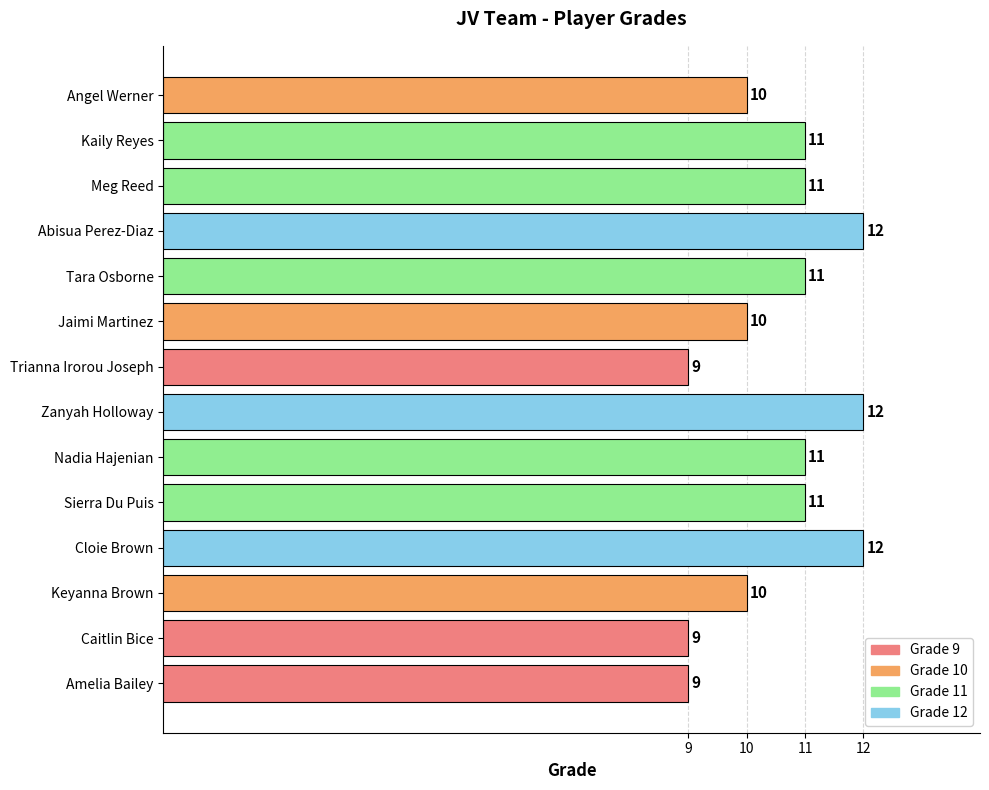

True or false: the data shows 9 at Caitlin Bice.

True